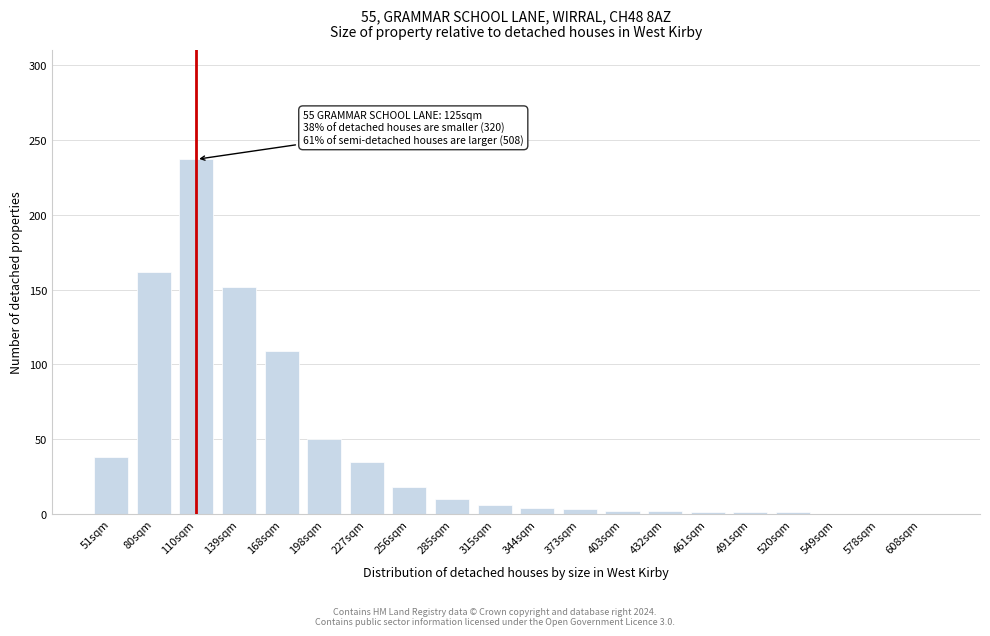

At which label is the value closest to 118?

168sqm